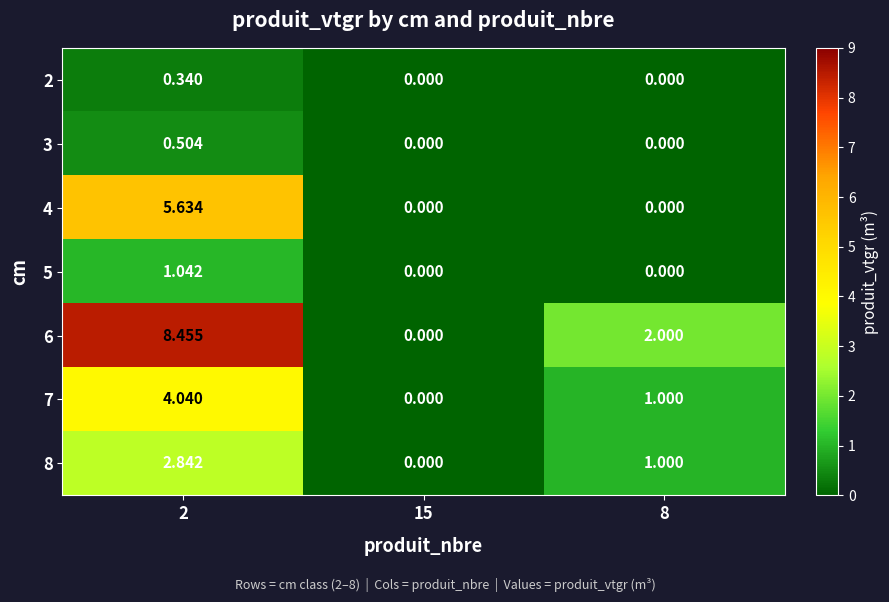

Count the number of data series in this chart.

7